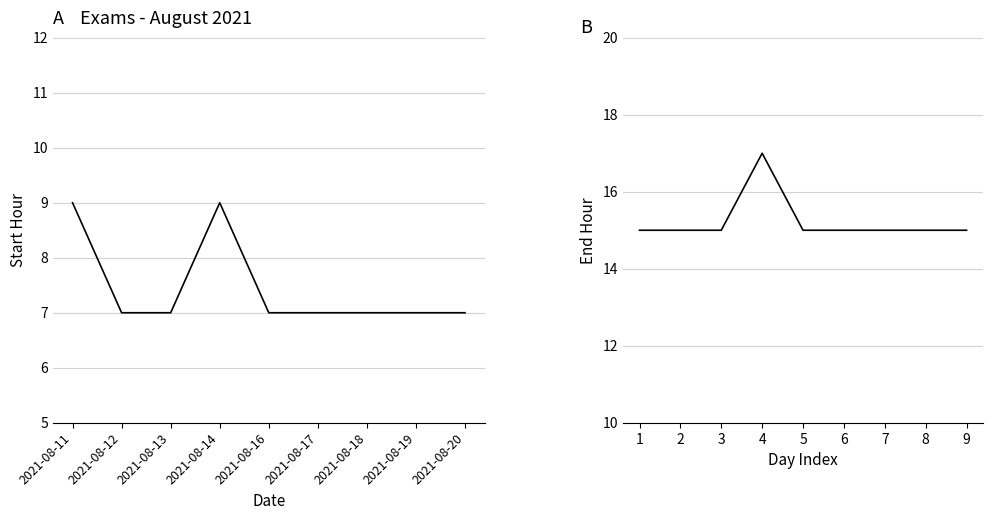

What is the average value of the End Hour series?

15